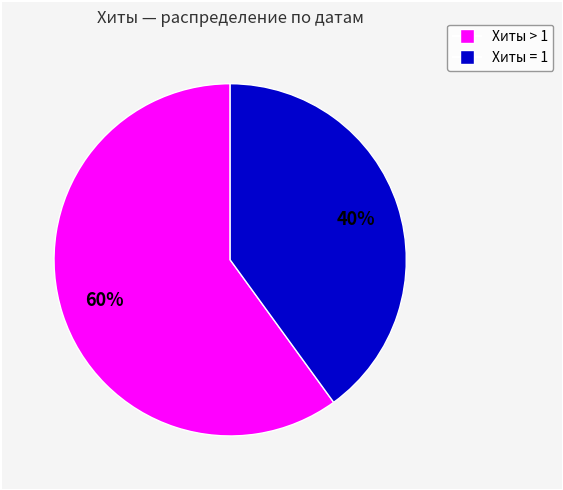

Does any single category account for the majority?

Yes